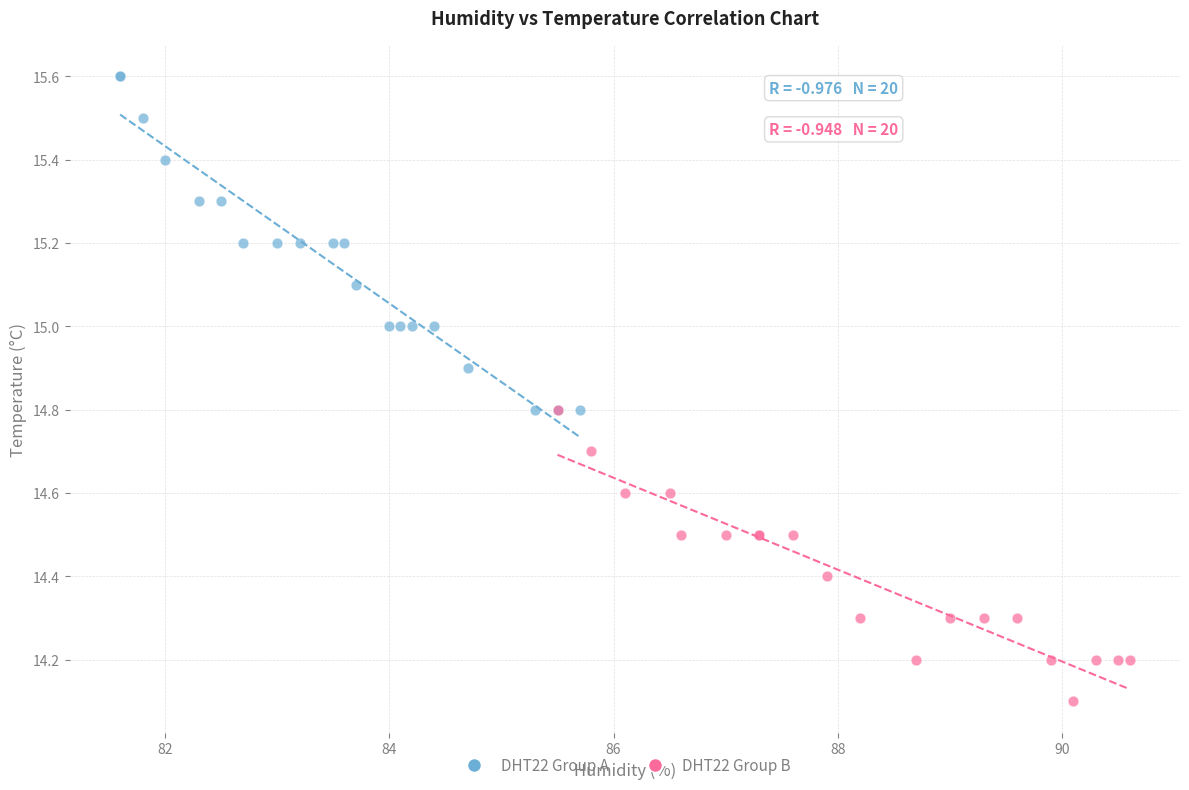

Which series reaches the minimum Y coordinate?

DHT22 Group B